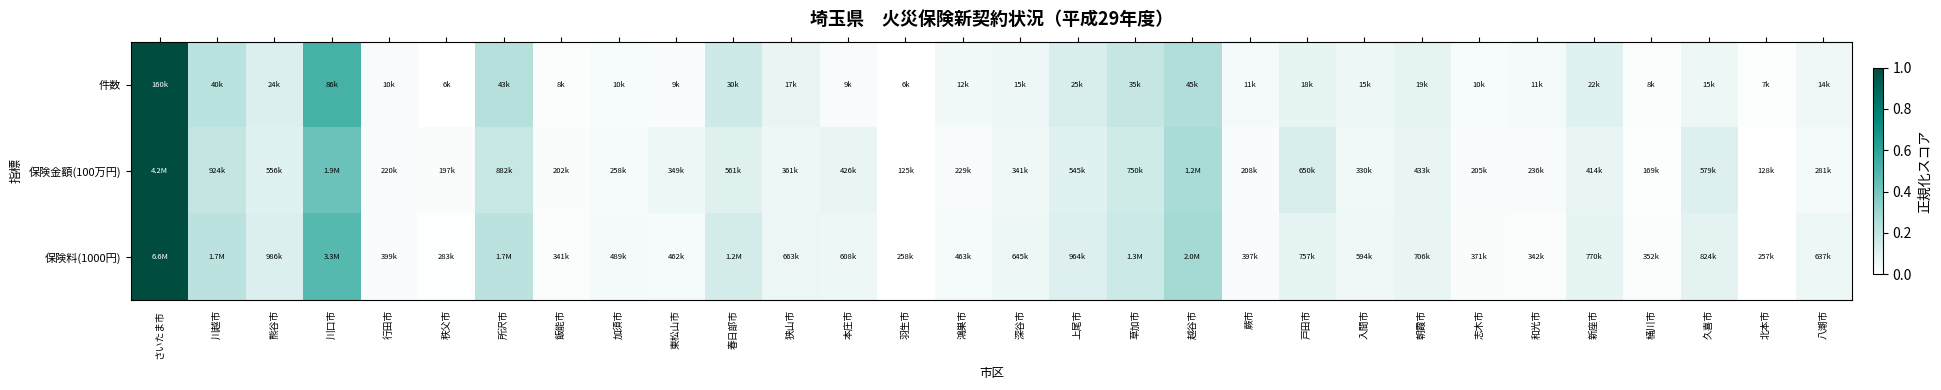

Which label corresponds to the smallest value in the chart?

羽生市